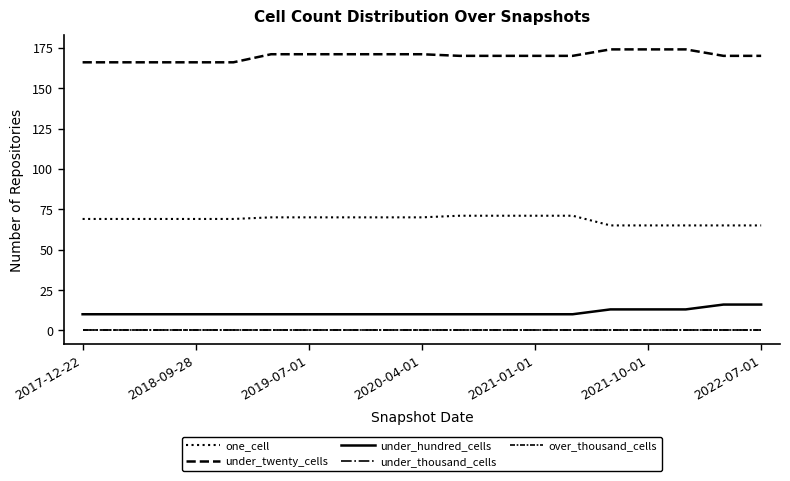

Does the chart display data point markers on the line(s)?

No